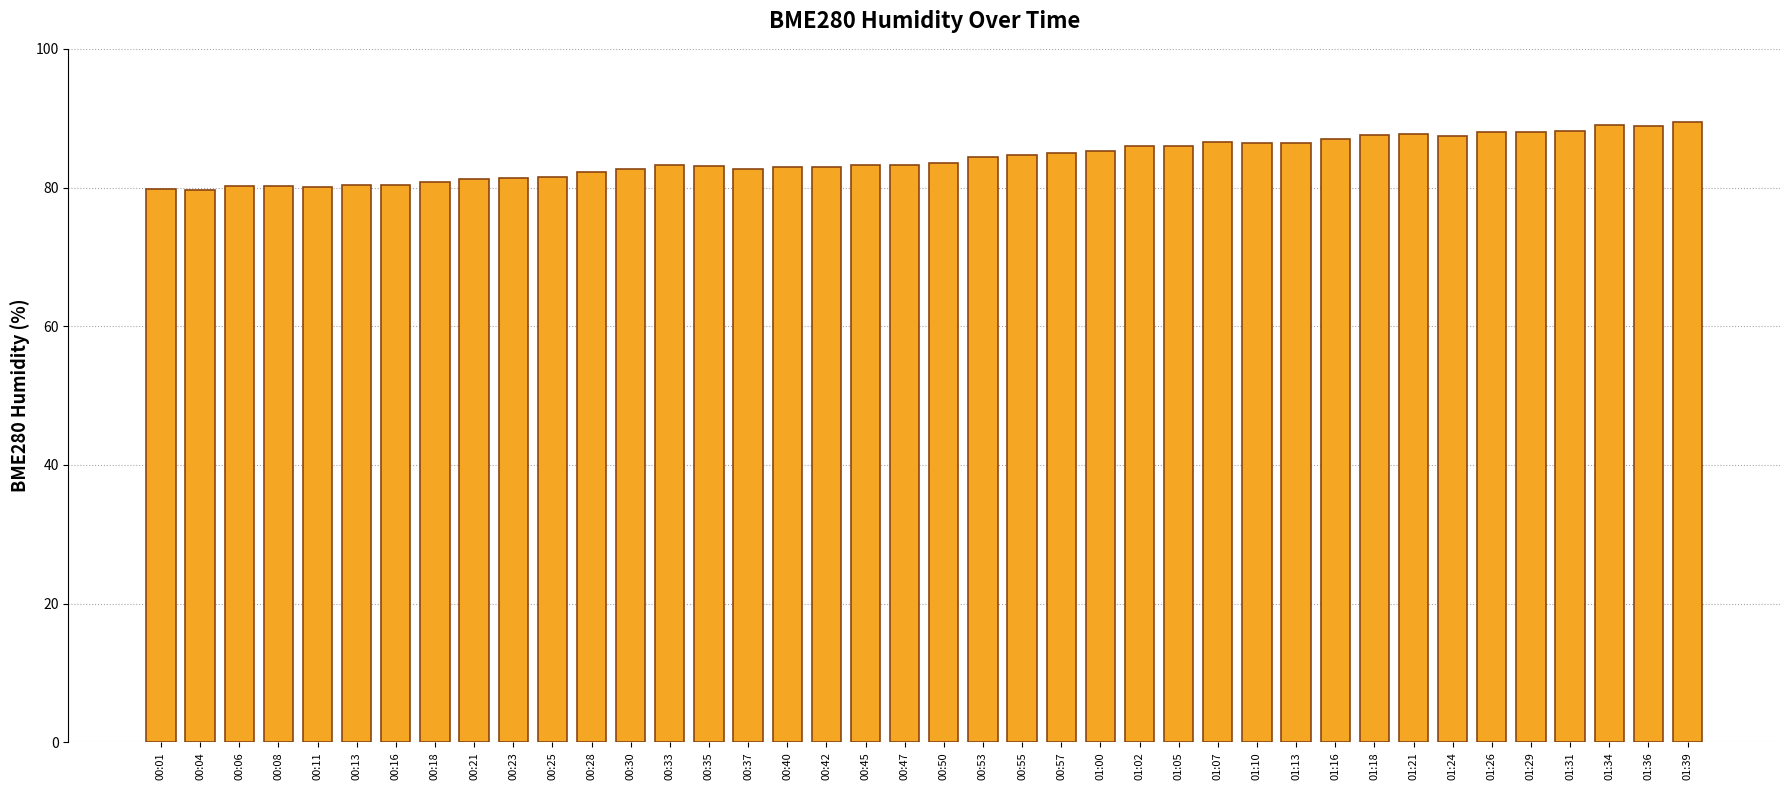

What position from the left is 00:50?

21